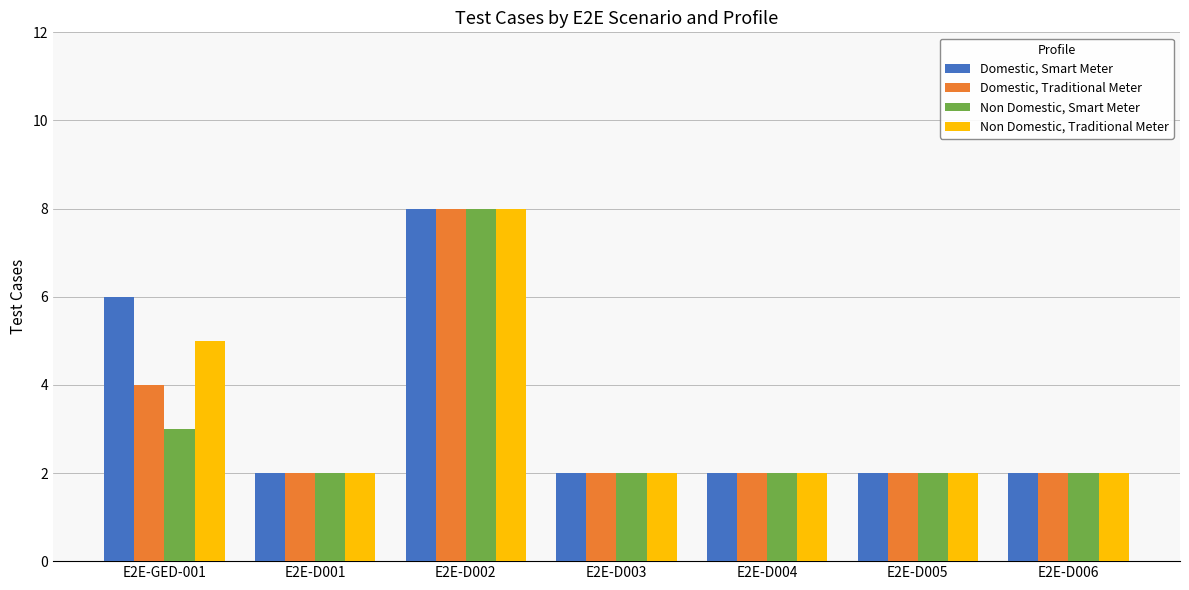

What is the label of the 3rd bar from the left?

E2E-D002